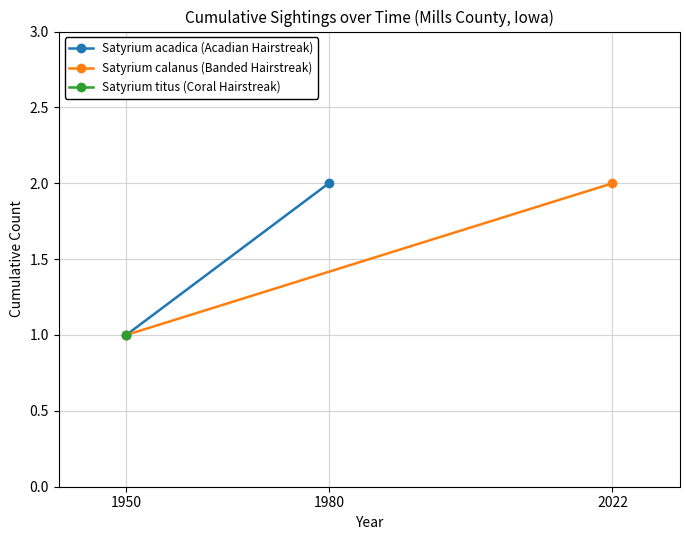

True or false: Satyrium acadica (Acadian Hairstreak) has a value of 1 at 1980.

False